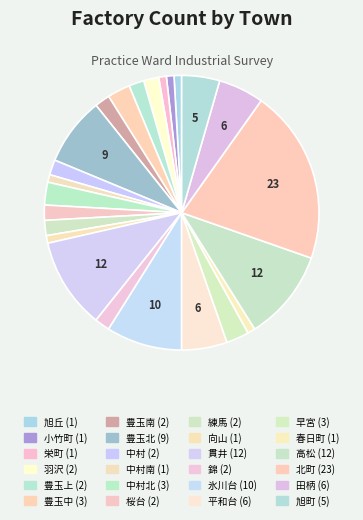

Does any single category account for the majority?

No